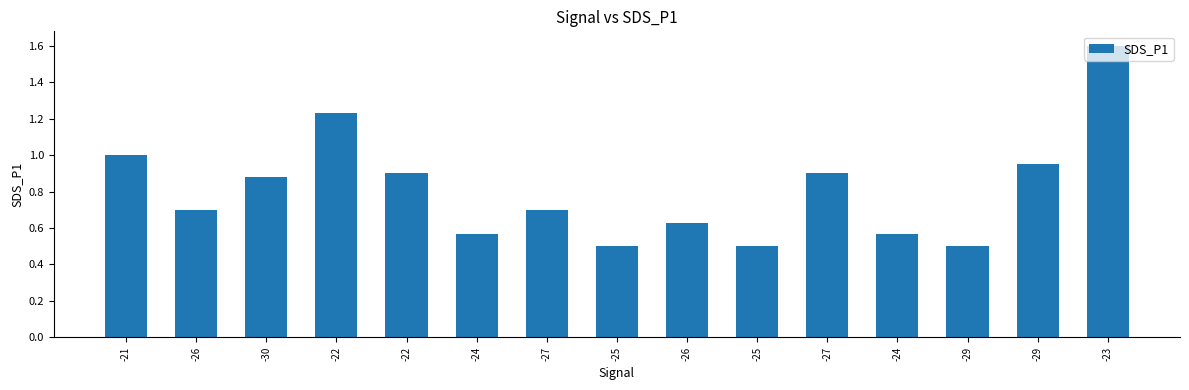

What is the label of the 9th bar from the left?

-26